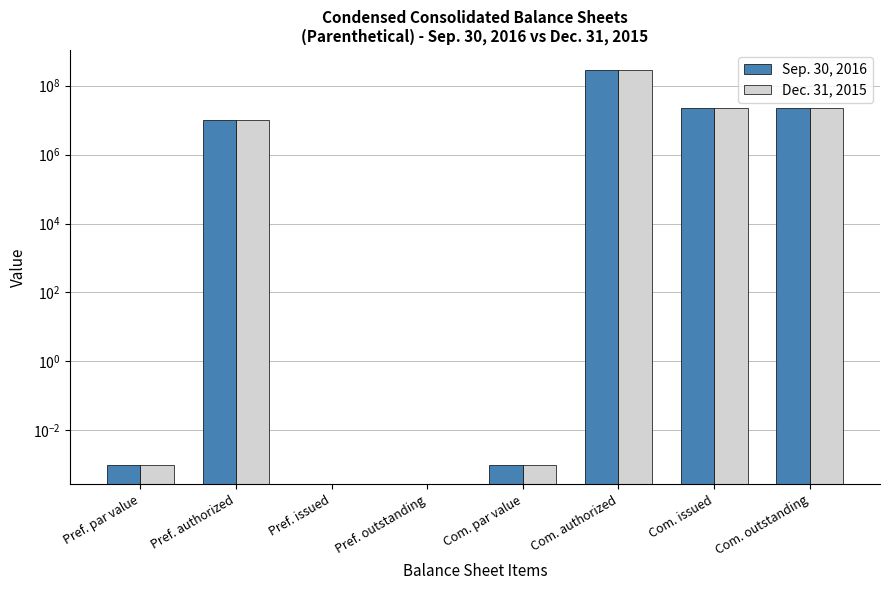

Which series has the largest total across all categories?

Sep. 30, 2016